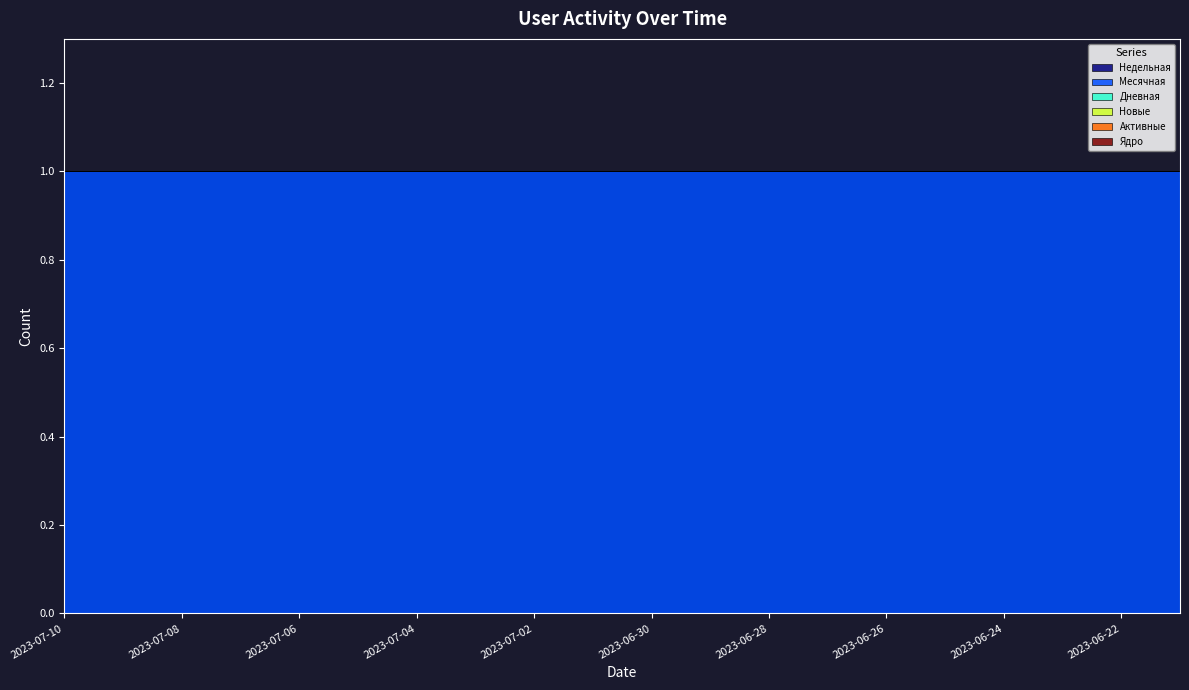

Which series changed the most between 2023-07-07 and 2023-06-30?

Недельная